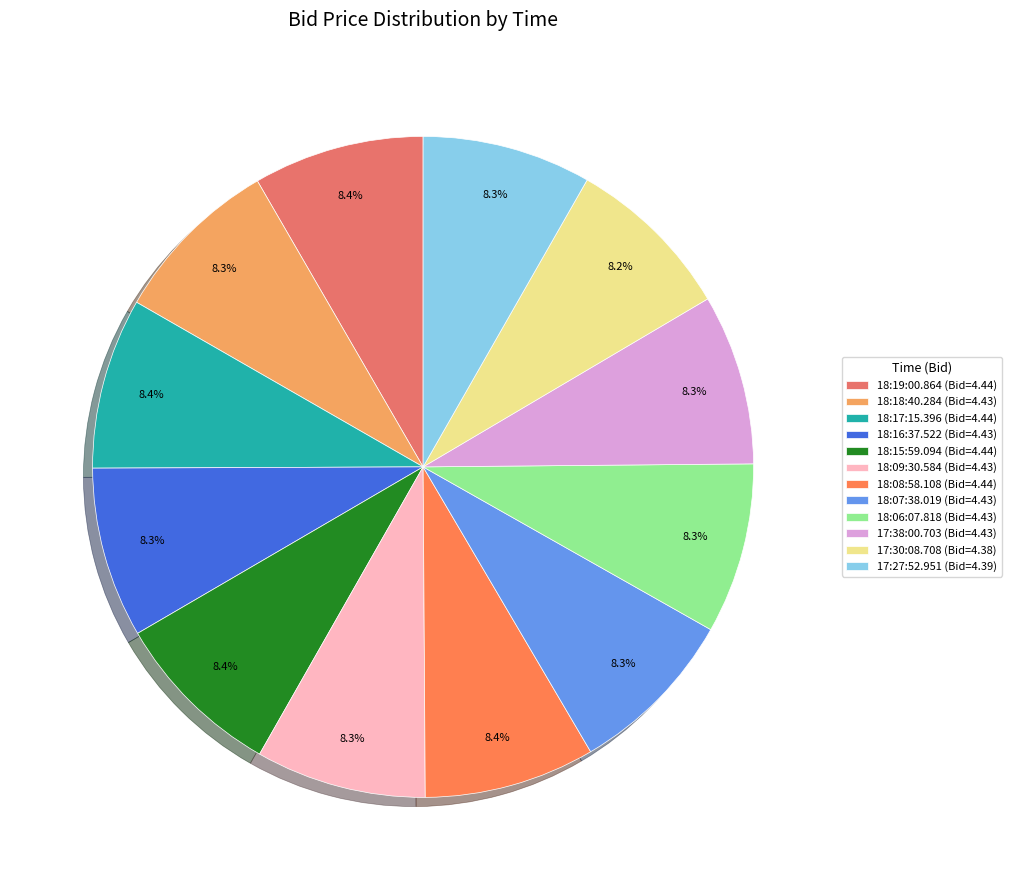

Does any single category account for the majority?

No